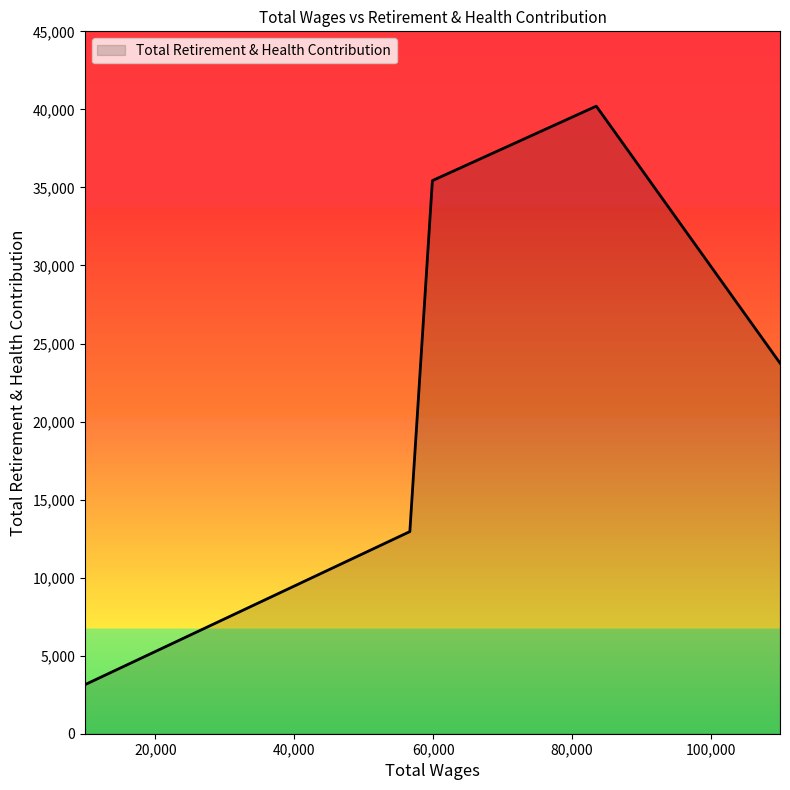

What is the sum of all values?

151002